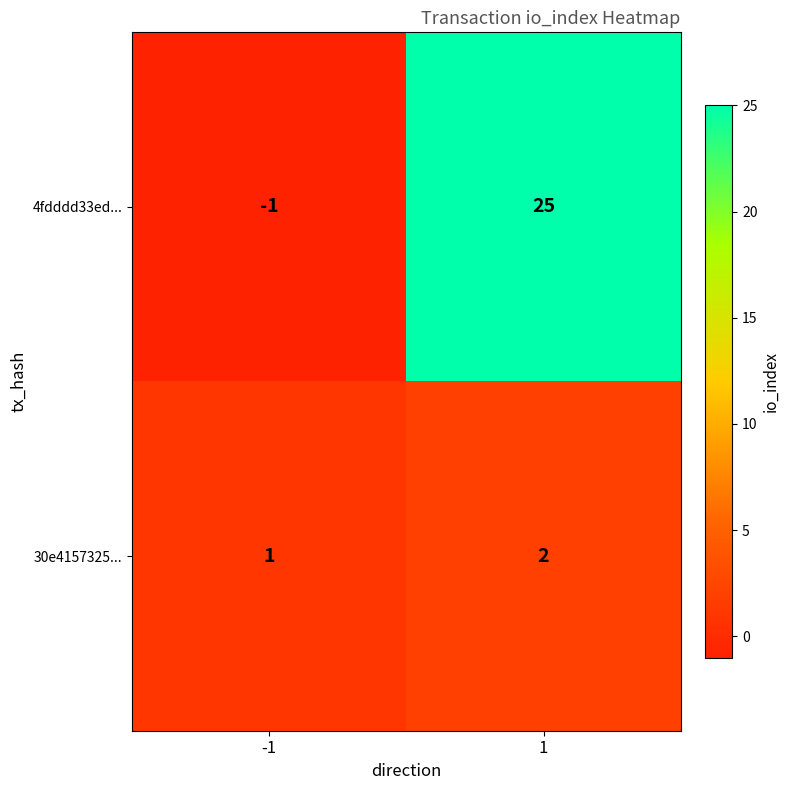

What is the average value of the 4fdddd33ed... series?

12